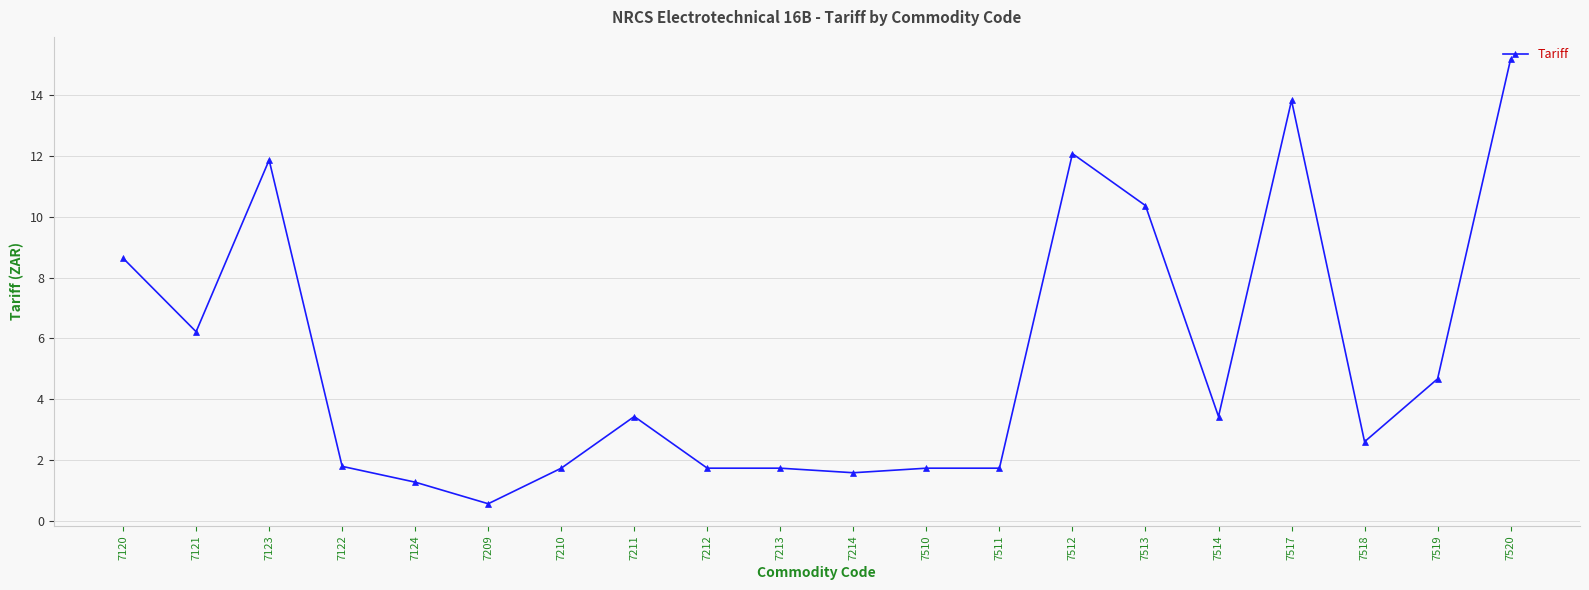

What value does the data have at 7212?

1.7